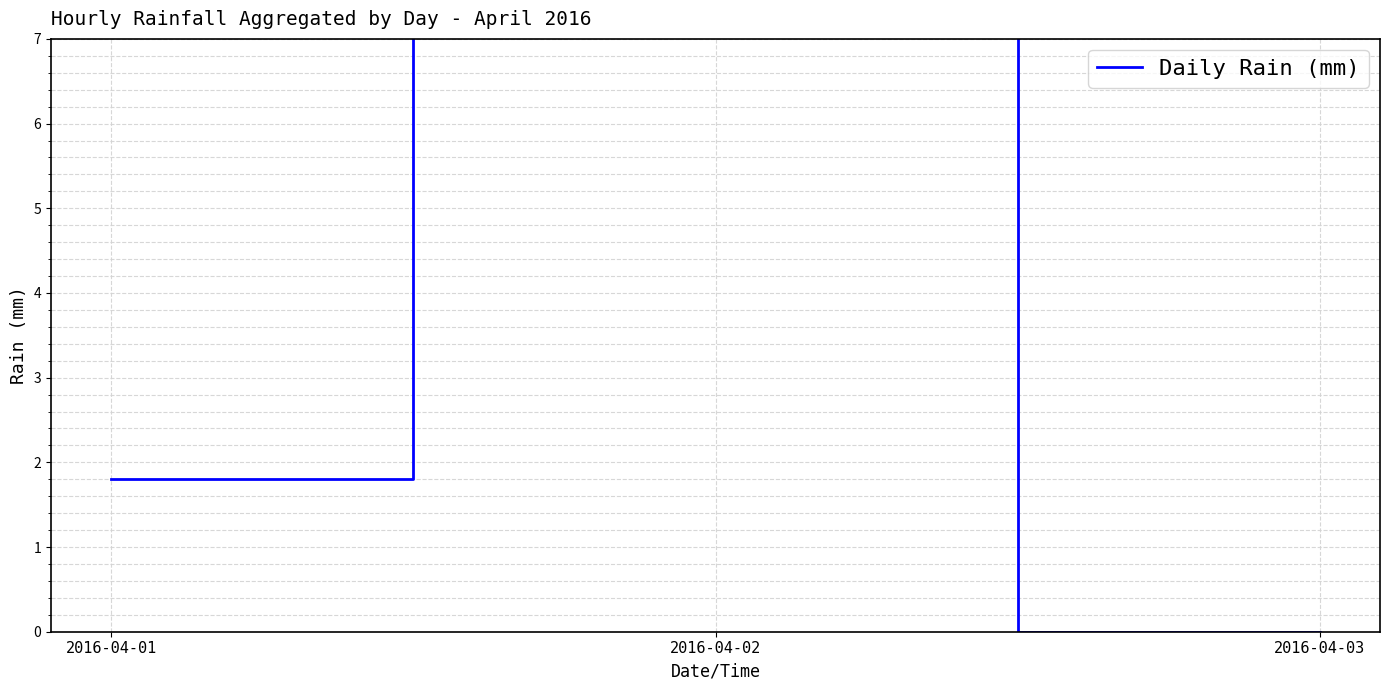

What is the sum of the values at 2016-04-02 and 2016-04-03?

8.4